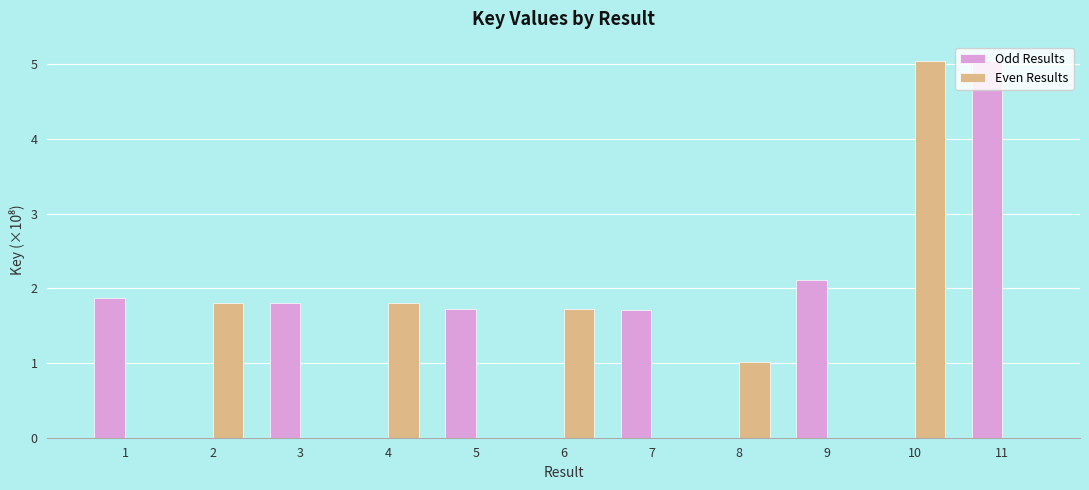

Which series has the largest total across all categories?

Odd Results